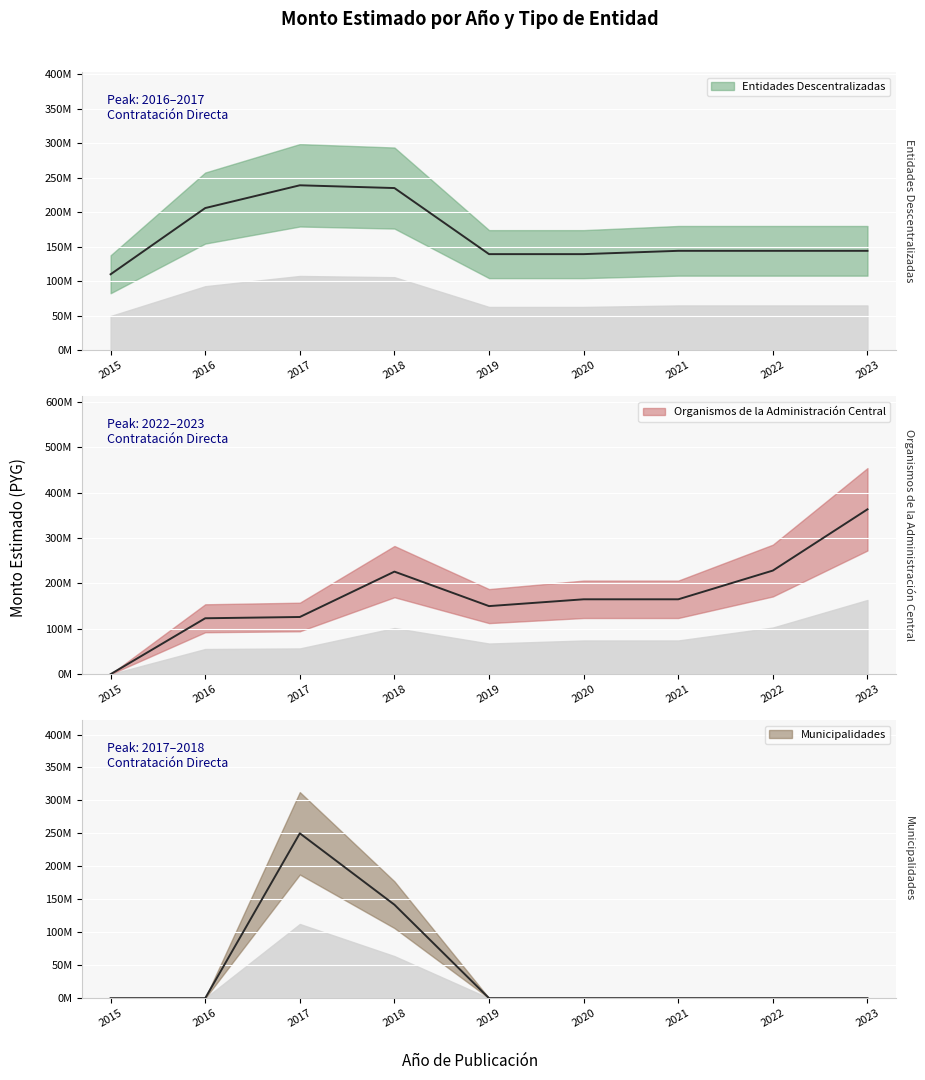

True or false: Organismos de la Administracion Central has a value of 107022594 at 2019.

False